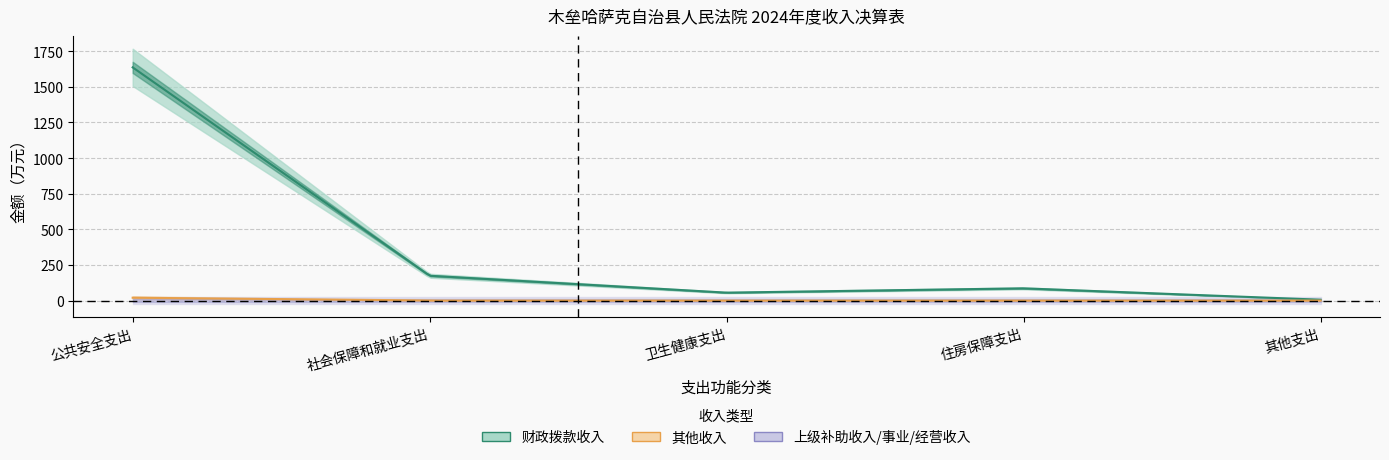

Reading left to right, transcribe all the data shown in this chart.

财政拨款收入: 1636.3	174.2	55.6	85.7	6.0
上级补助收入: 0.0	0.0	0.0	0.0	0.0
事业收入: 0.0	0.0	0.0	0.0	0.0
经营收入: 0.0	0.0	0.0	0.0	0.0
其他收入: 20.0	0.0	0.0	0.0	0.0